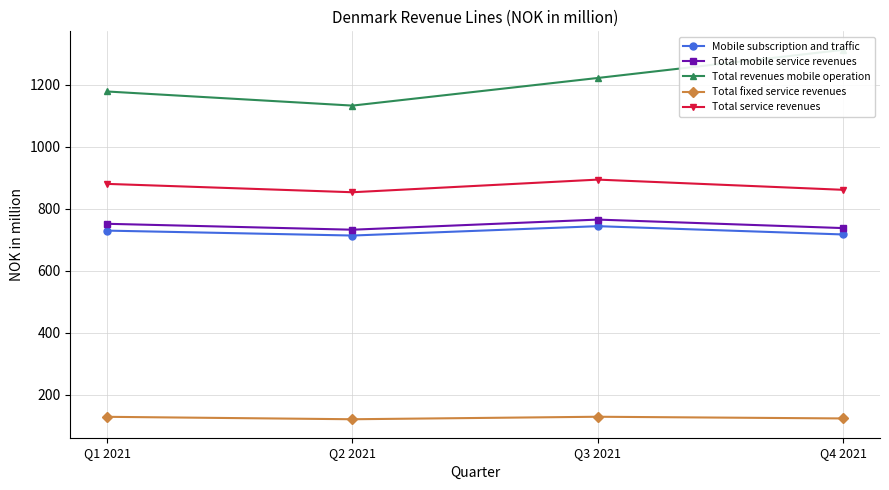

Rank the series by their maximum value, from highest to lowest.

Total revenues mobile operation, Total service revenues, Total mobile service revenues, Mobile subscription and traffic, Total fixed service revenues